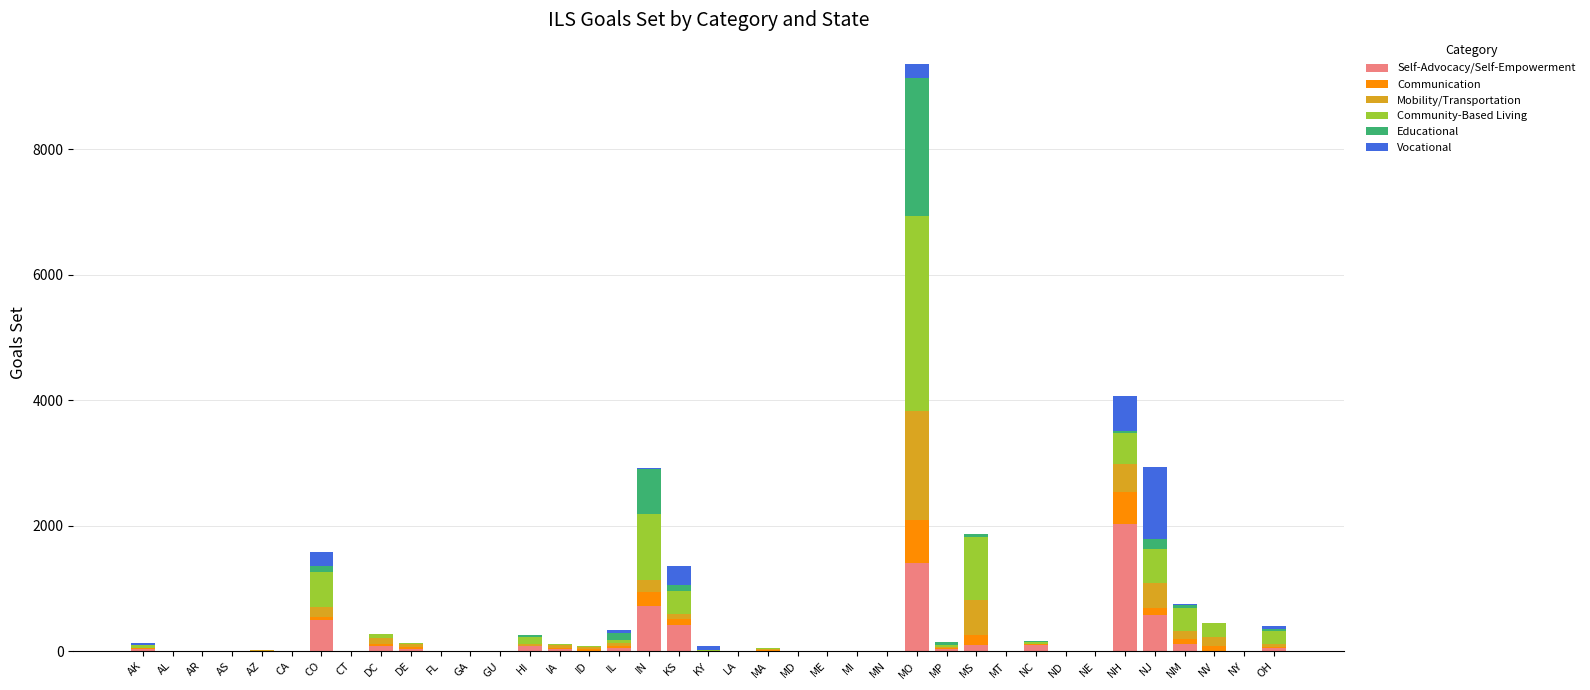

Is it true that Self-Advocacy/Self-Empowerment equals -1386 at AL?

False